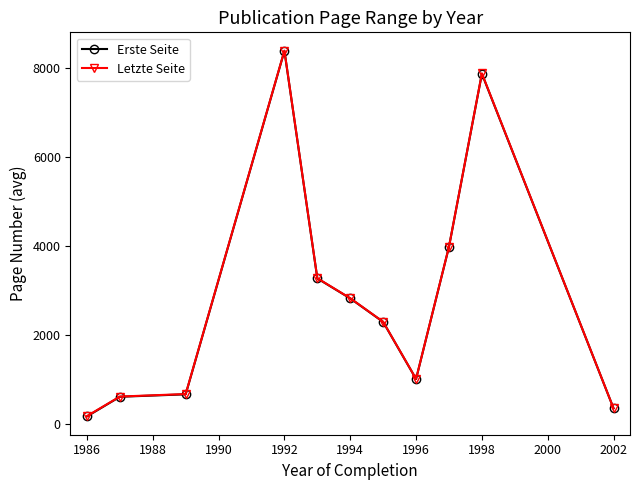

What are all the series names shown in the legend?

Erste Seite, Letzte Seite